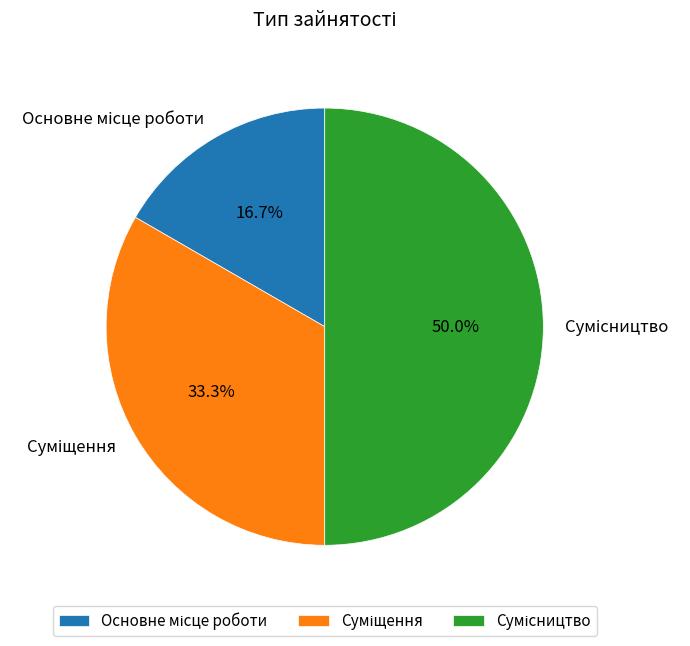

How many slices are in this pie chart?

3